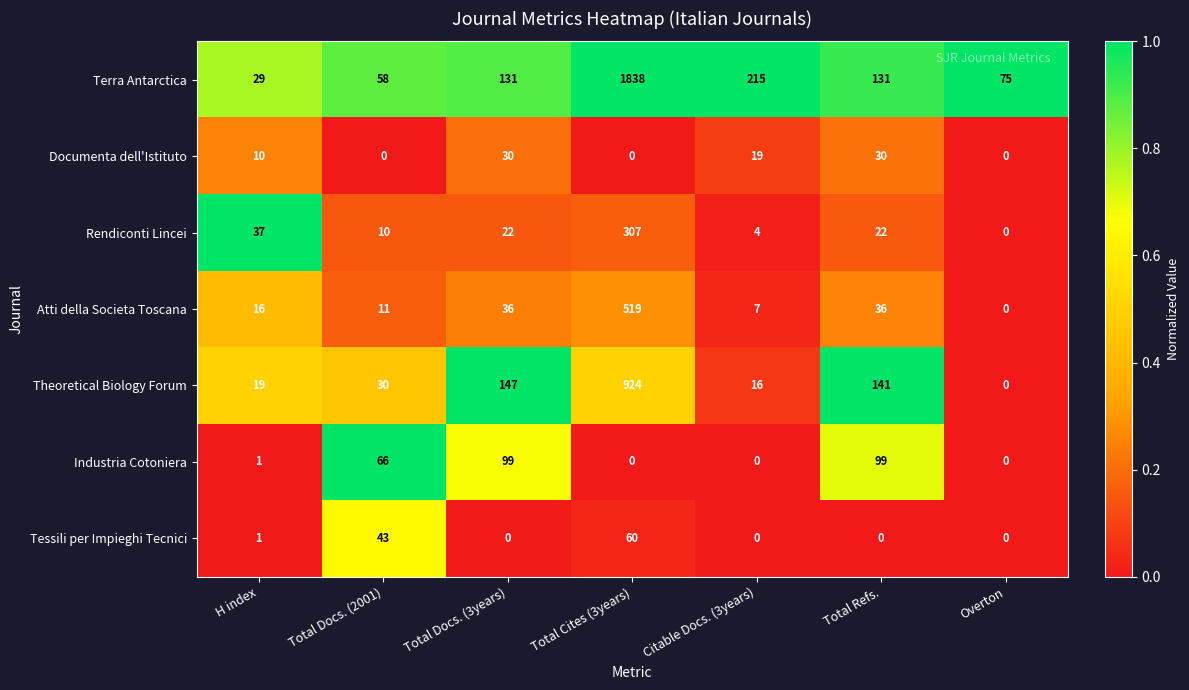

What is the spread (max minus min) of values at Citable Docs. (3years)?

215